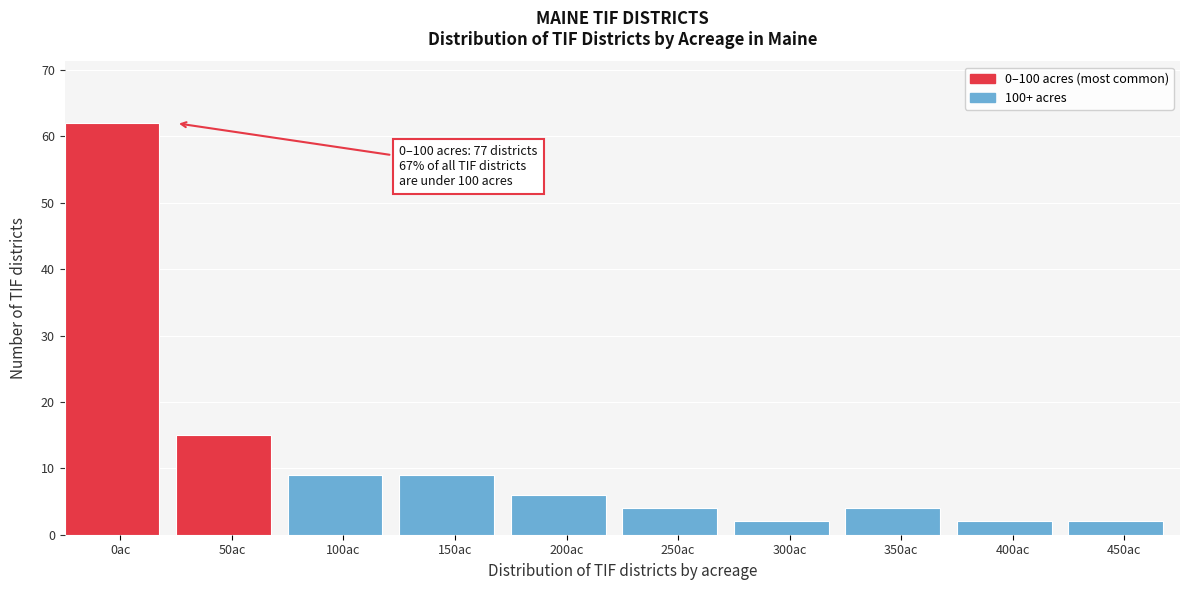

Reading left to right, list all the values displayed in this chart.

62	15	9	9	6	4	2	4	2	2